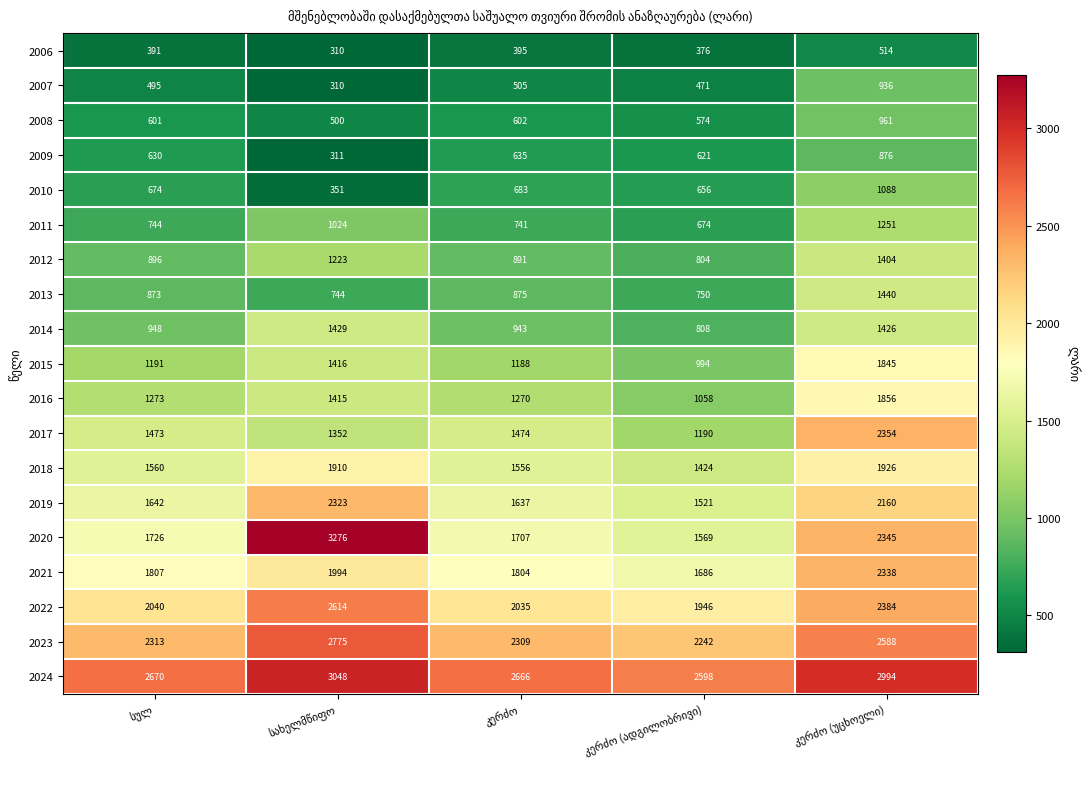

What is the average value of the 2011 series?

887